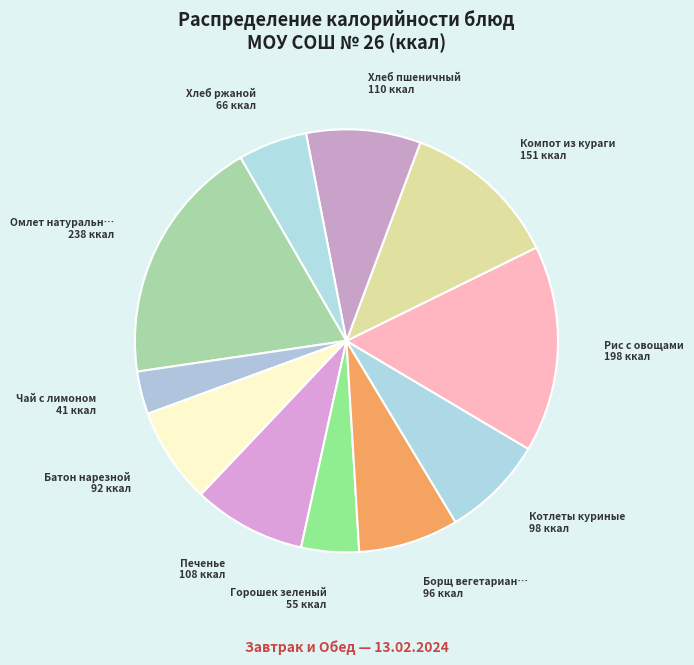

Which category has the smallest portion of the pie?

Чай с лимоном